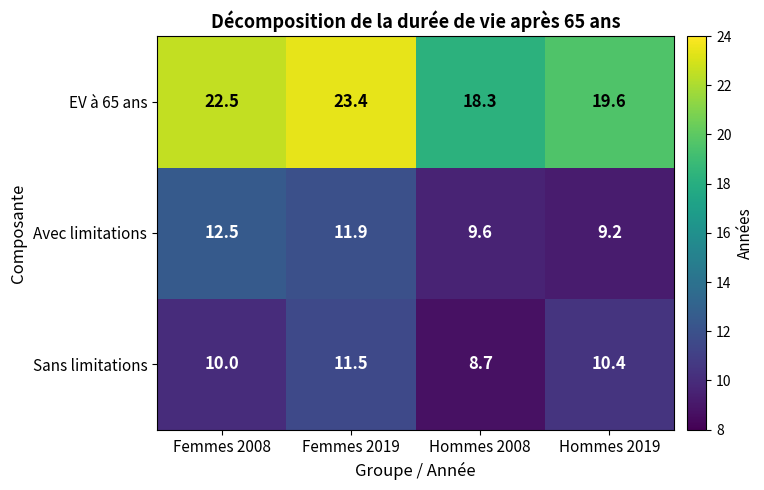

At how many categories does at least one series exceed 21?

2